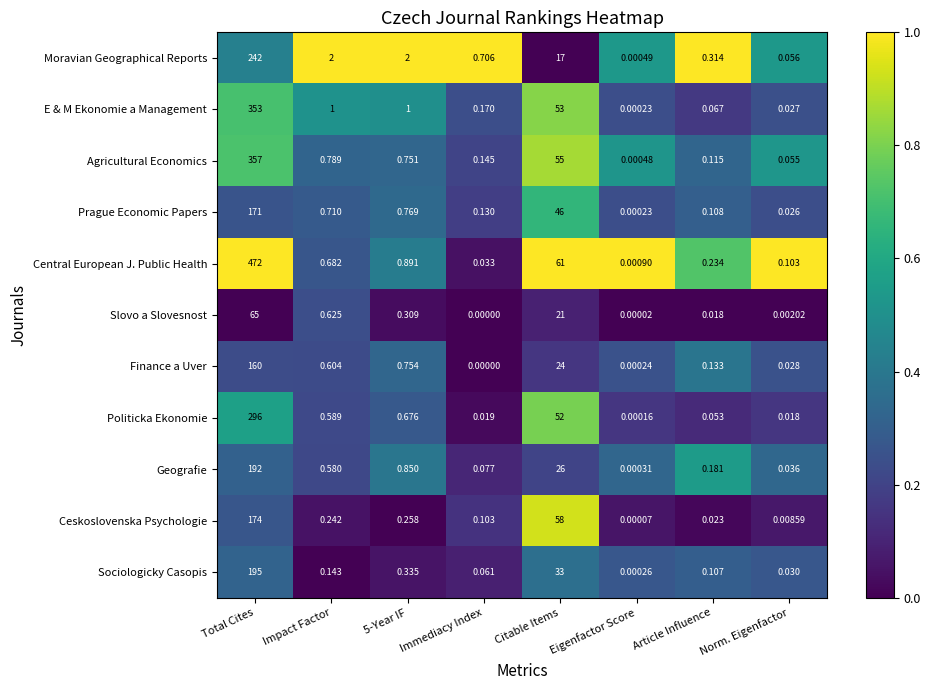

Which series has the largest range (max minus min)?

Central European J. Public Health